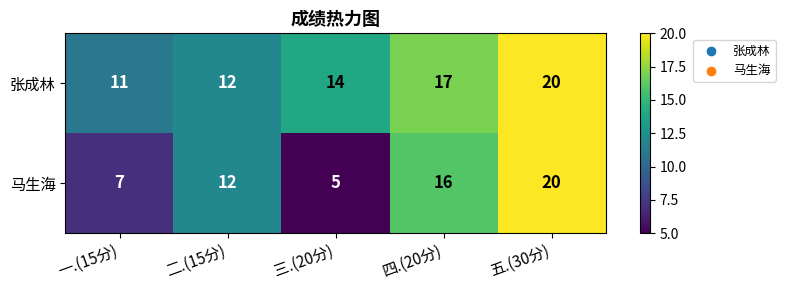

What is the total value across all series at 五.(30分)?

40